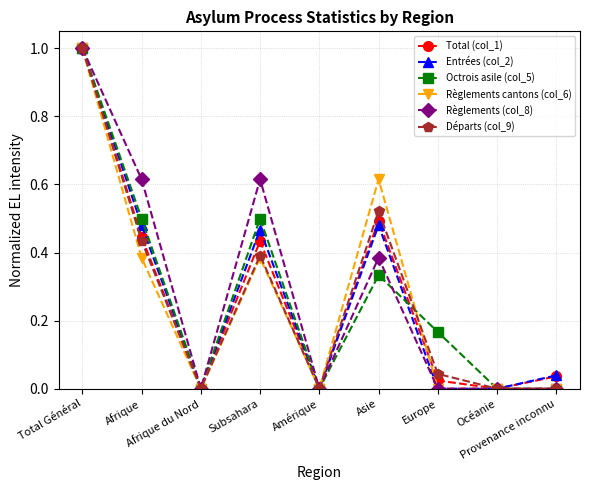

What position from the right is Subsahara?

6